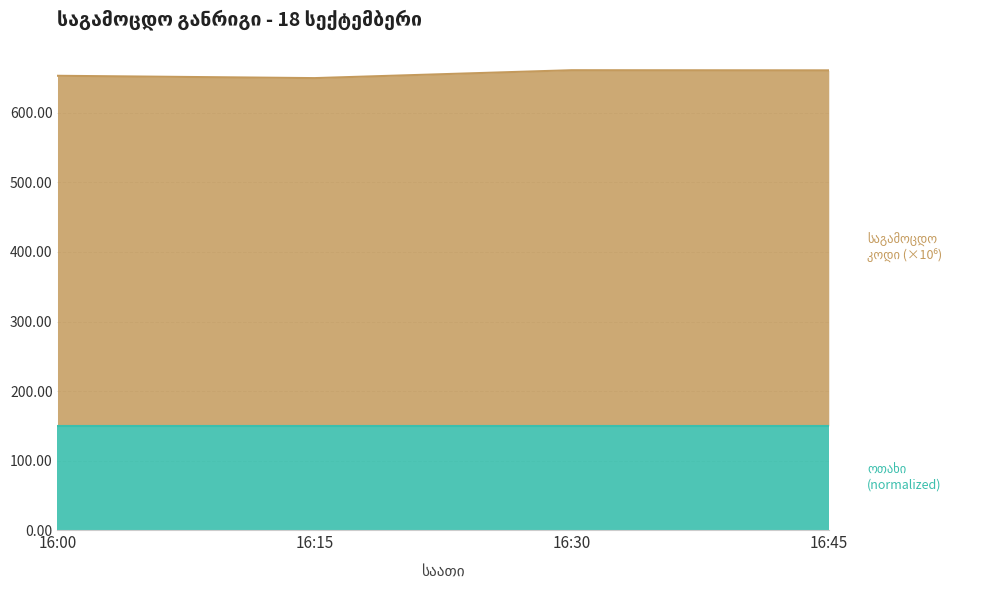

Does the chart have visible grid lines?

Yes